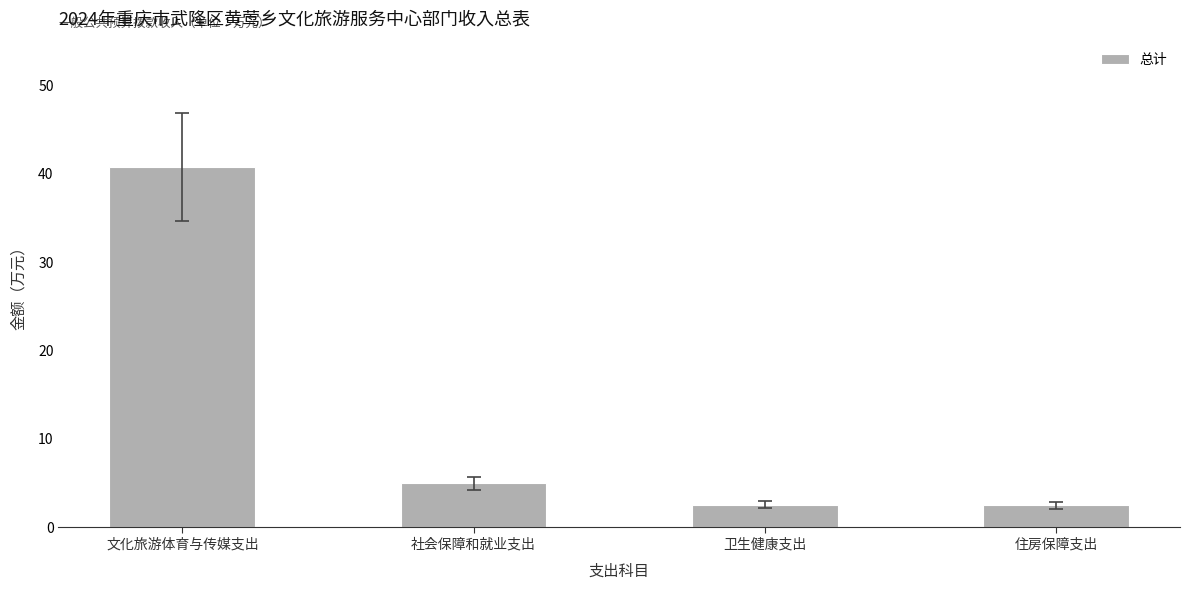

What is the change in value from 文化旅游体育与传媒支出 to 住房保障支出?

-38.3